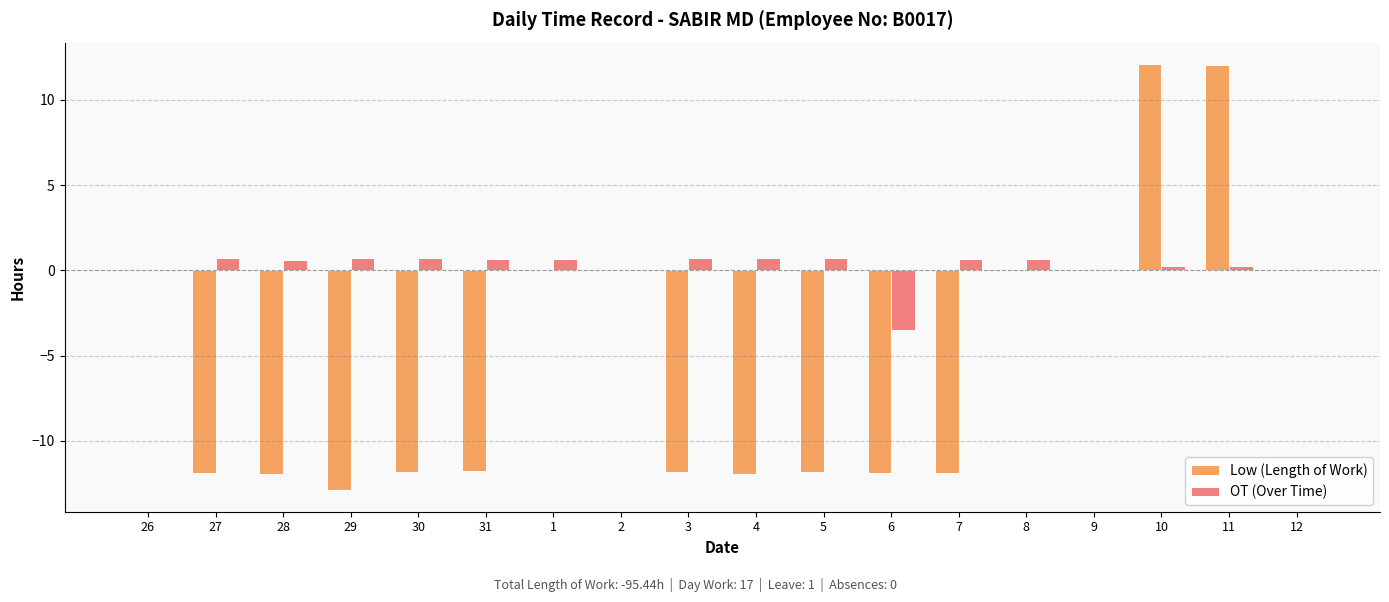

How many groups of bars are there?

18